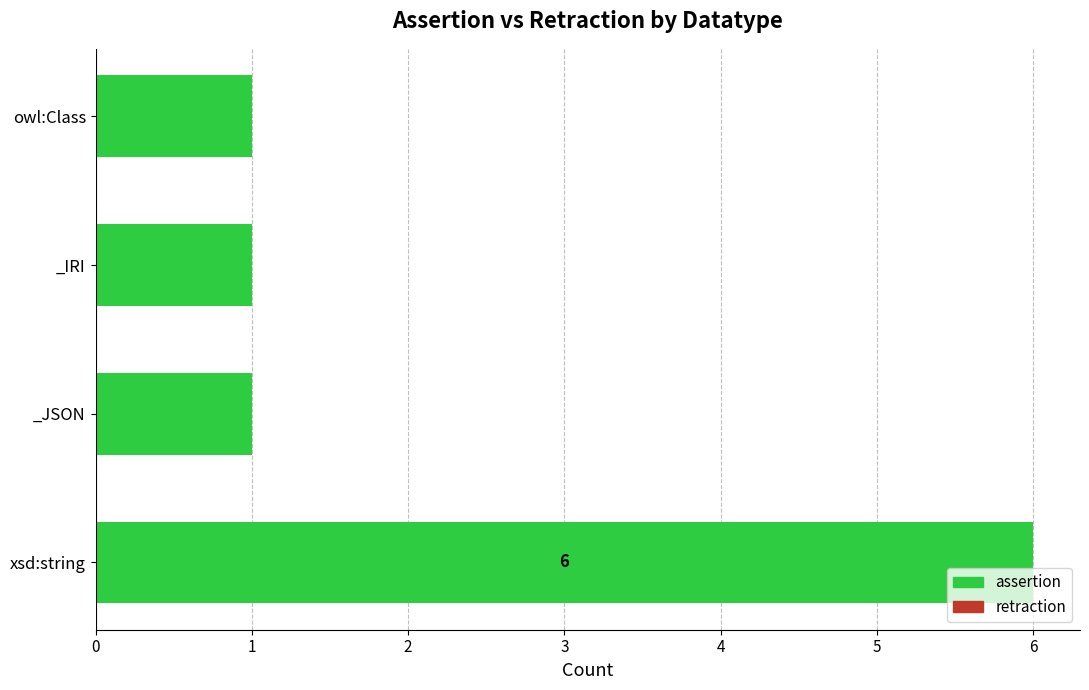

What is the difference between the maximum and minimum values?

5